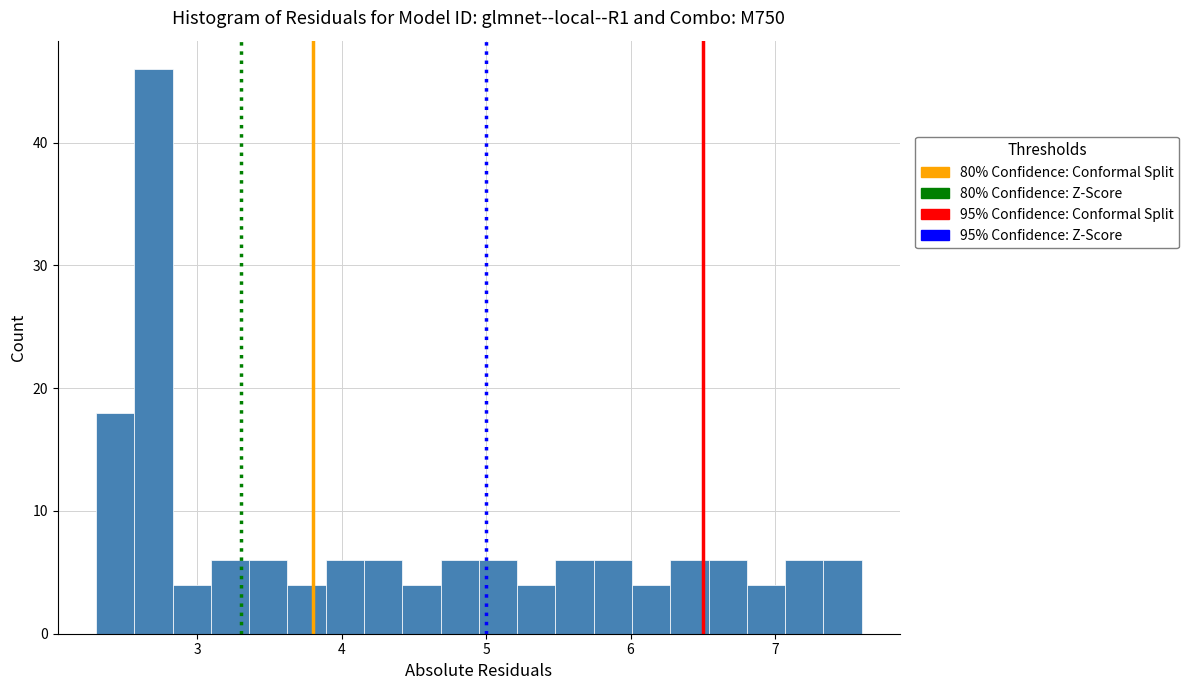

Read against the x-axis, roughly where is the centre of the tallest bar?

2.7